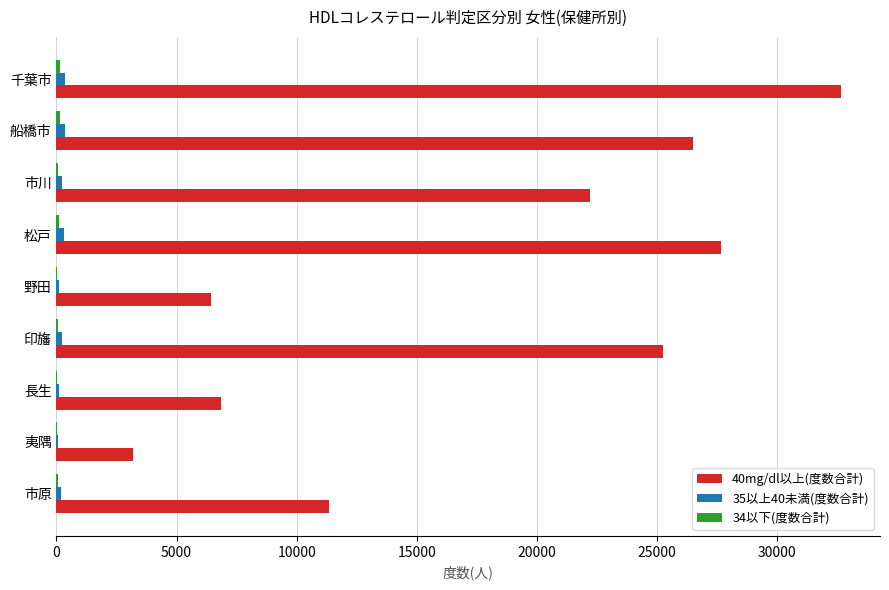

Is it true that 40mg/dl以上(度数合計) equals 22207 at 市川?

True